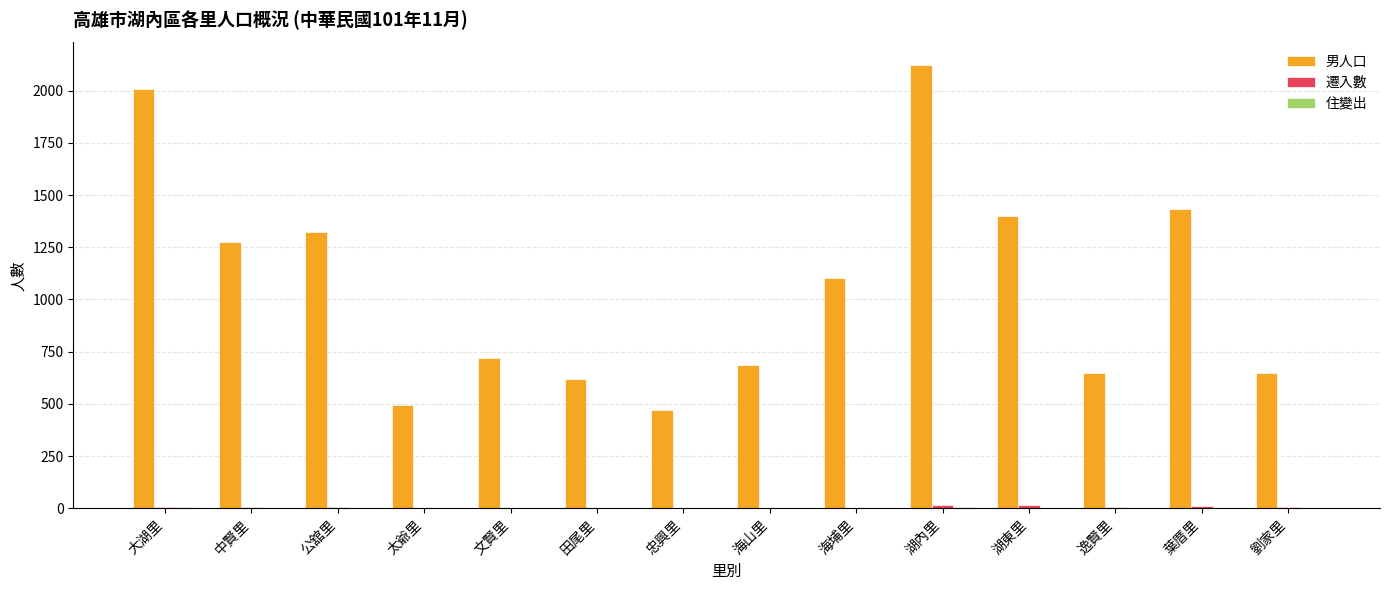

The 男人口 series shows 850 at 湖內里. True or false?

False